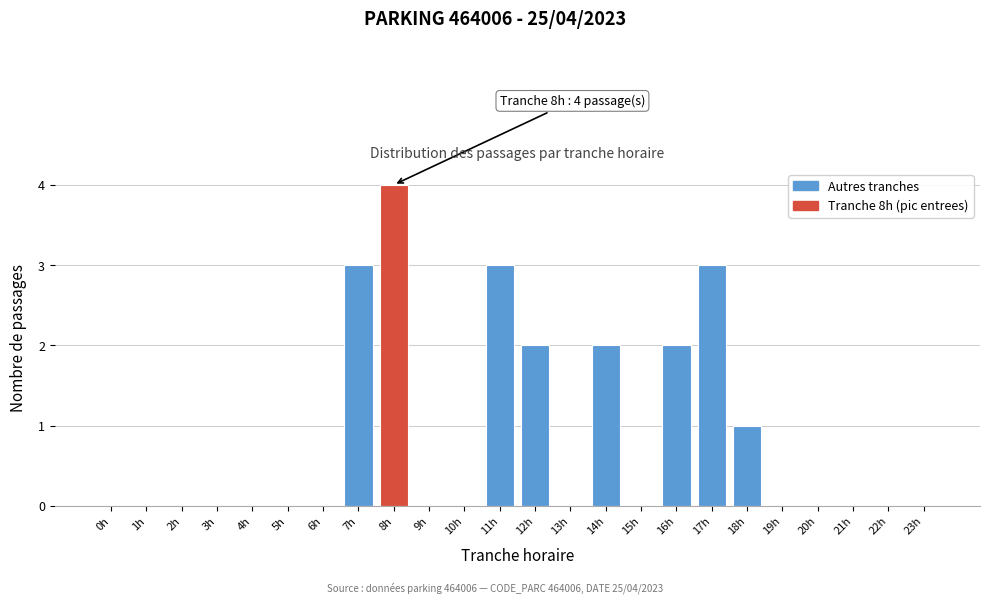

Reading left to right, list all the values displayed in this chart.

0h=0	1h=0	2h=0	3h=0	4h=0	5h=0	6h=0	7h=3	8h=4	9h=0	10h=0	11h=3	12h=2	13h=0	14h=2	15h=0	16h=2	17h=3	18h=1	19h=0	20h=0	21h=0	22h=0	23h=0